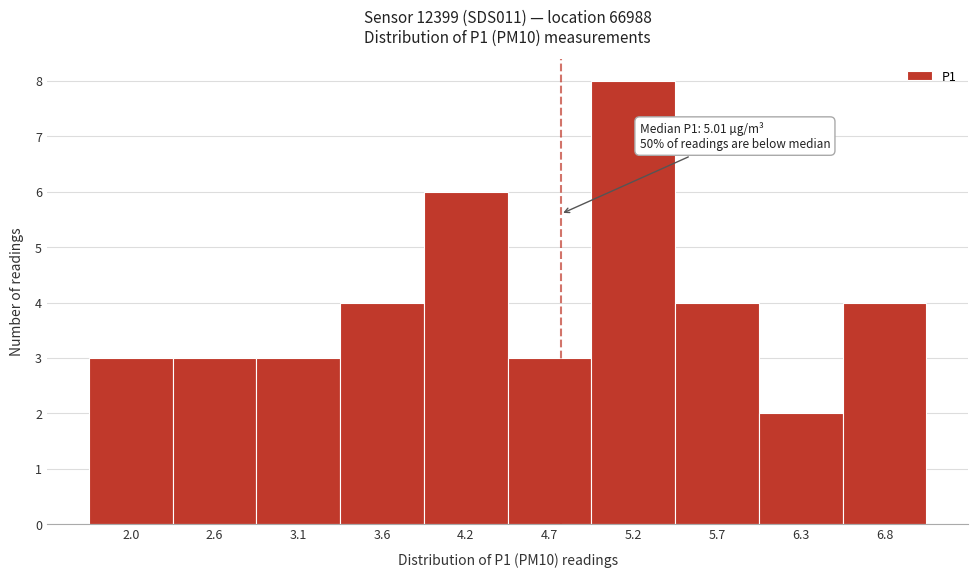

Reading left to right, extract all data points from this chart.

3	3	3	4	6	3	8	4	2	4